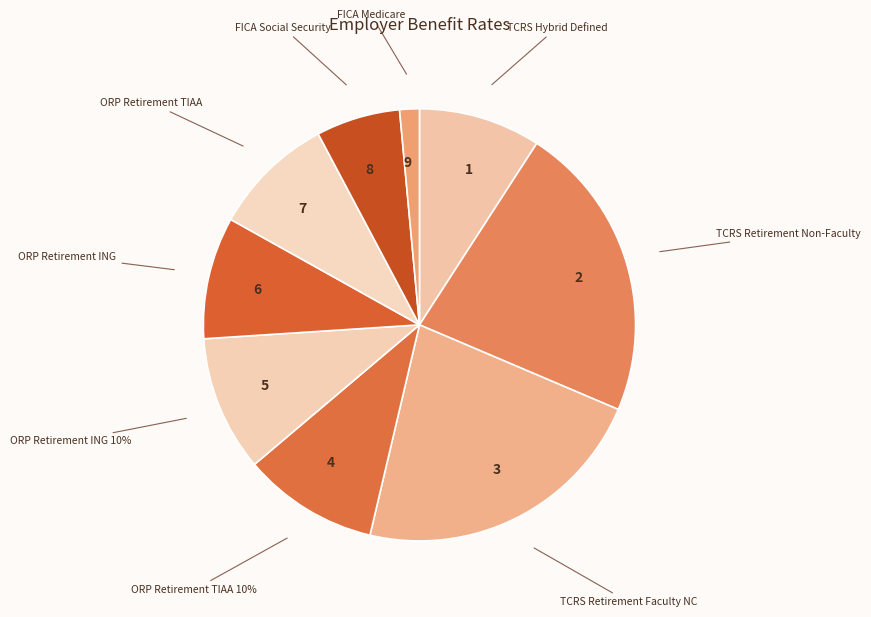

Is the sum of TCRS Retirement Non-Faculty and ORP Retirement TIAA greater than half?

No